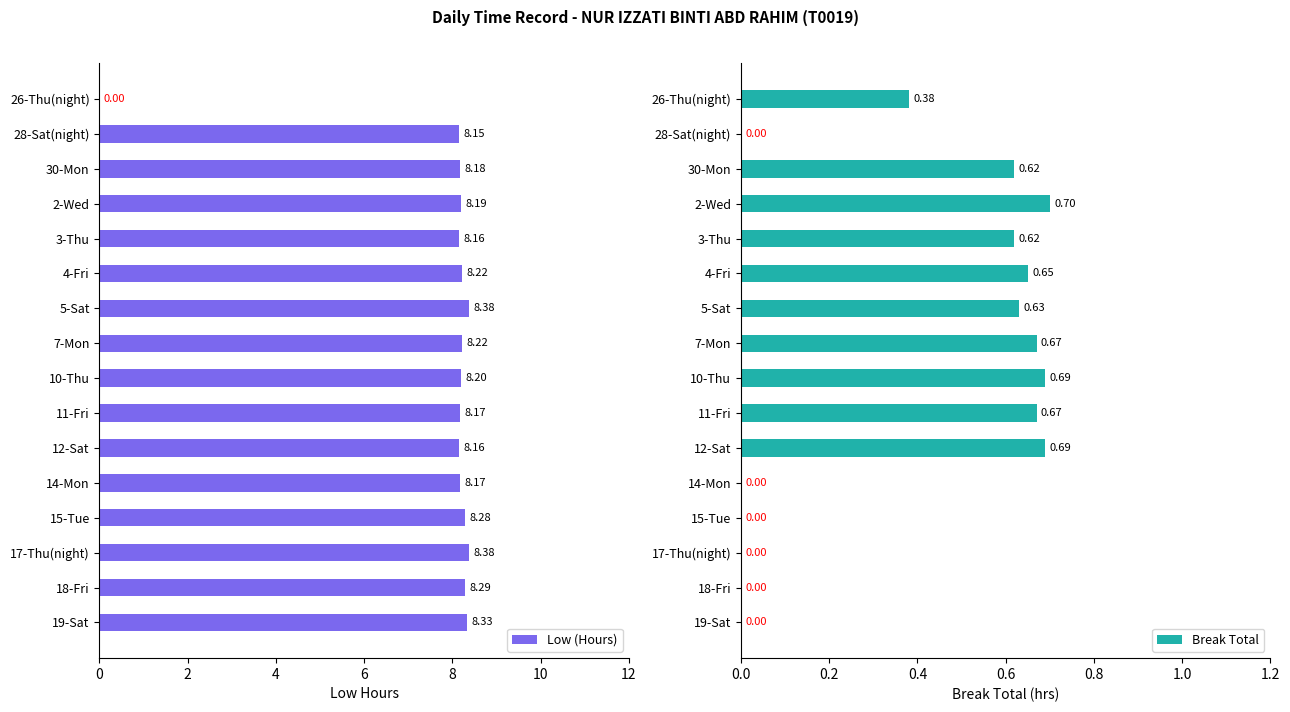

Which series has the widest spread of values?

Low (Hours)